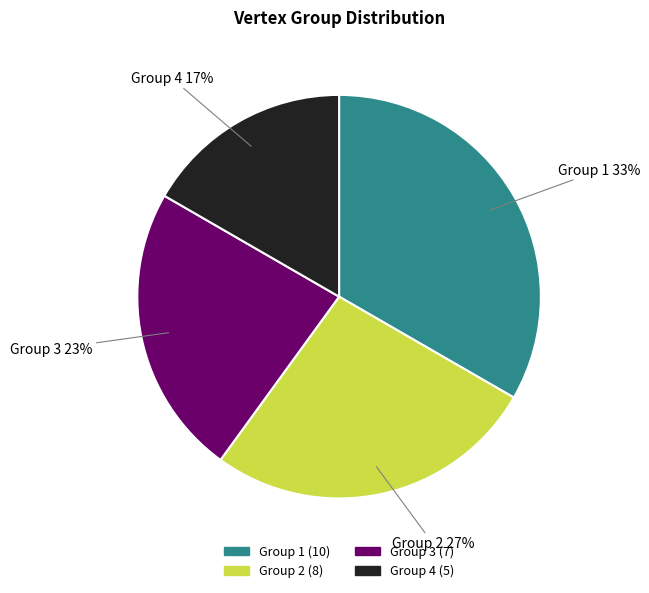

To the nearest percent, what percentage of the pie is Group 2?

27%